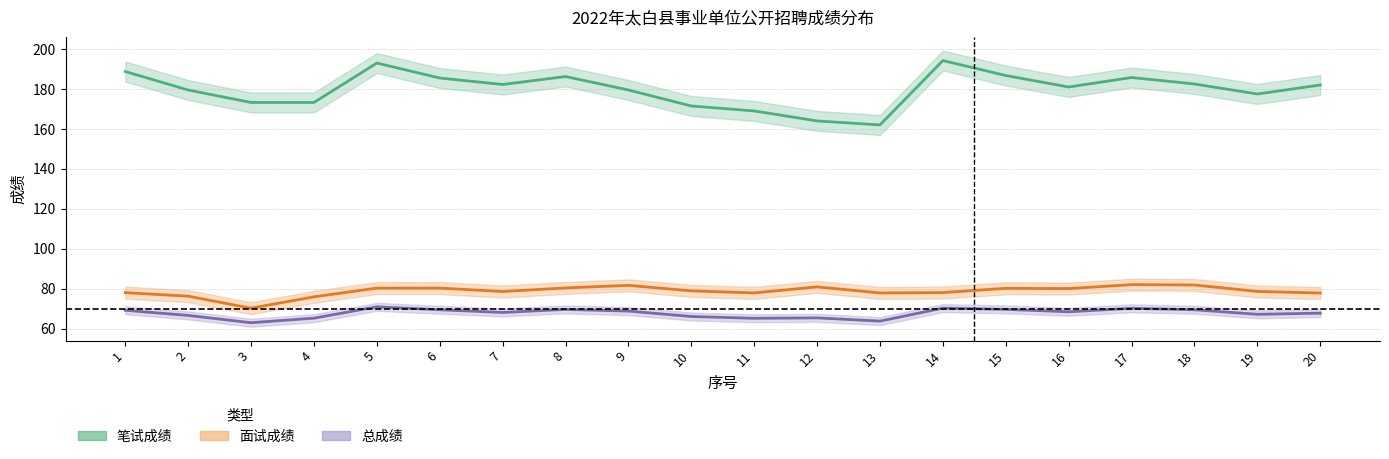

Reading left to right, transcribe all the data shown in this chart.

笔试成绩: 1=188.8	2=179.5	3=173.2	4=173.2	5=193.0	6=185.5	7=182.2	8=186.2	9=179.5	10=171.5	11=169.0	12=164.0	13=162.0	14=194.2	15=186.8	16=181.0	17=185.8	18=182.5	19=177.5	20=182.0
面试成绩: 1=78.0	2=76.2	3=70.2	4=75.9	5=80.3	6=80.3	7=78.6	8=80.4	9=81.6	10=78.9	11=77.9	12=80.9	13=77.8	14=78.0	15=80.2	16=80.0	17=82.0	18=81.8	19=78.6	20=77.8
总成绩: 1=69.2	2=66.6	3=62.9	4=65.2	5=70.9	6=69.4	7=68.1	8=69.6	9=68.8	10=66.0	11=65.1	12=65.3	13=63.7	14=70.2	15=69.6	16=68.4	17=70.2	18=69.4	19=67.1	20=67.7